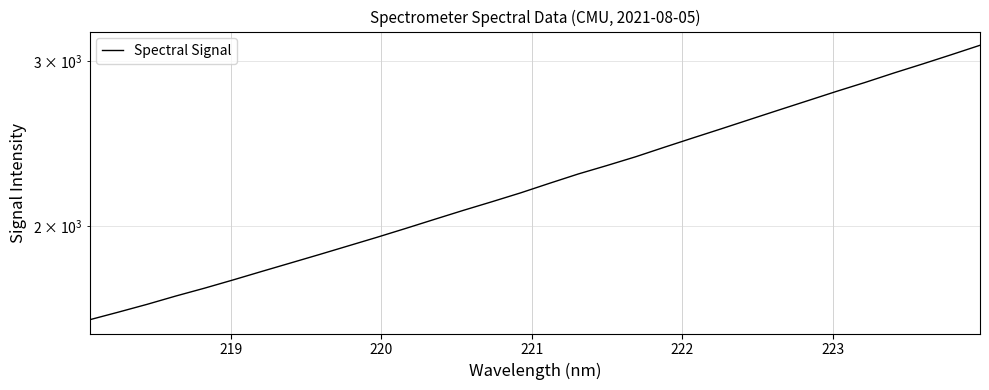

The value at 22 is 1641.9. True or false?

False